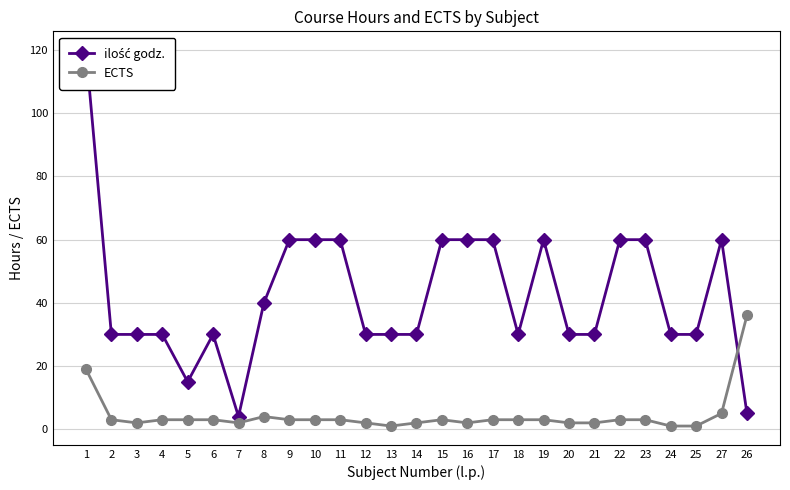

At how many categories does at least one series exceed 63?

1